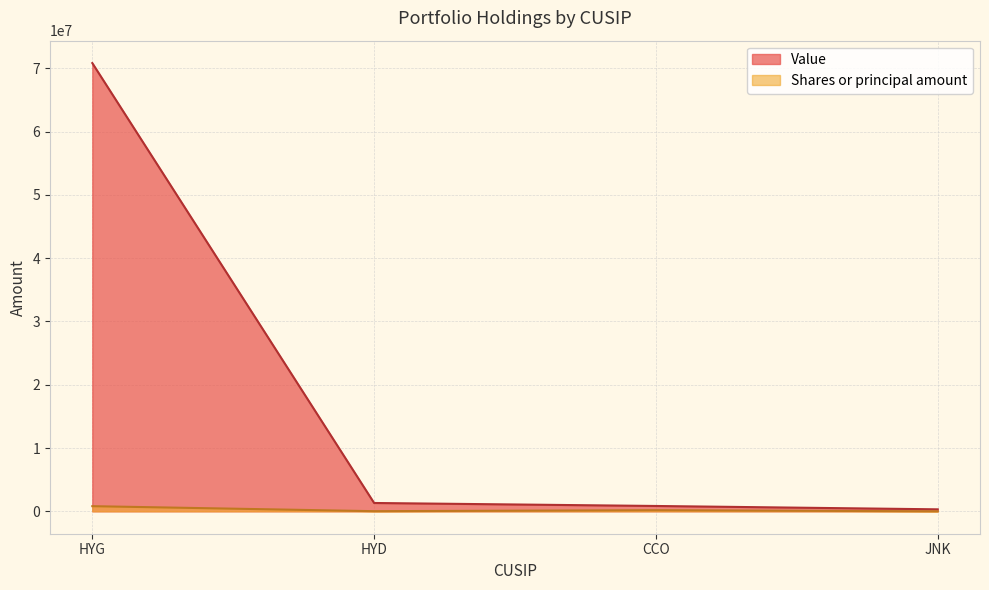

What is the greatest value displayed?

70825000